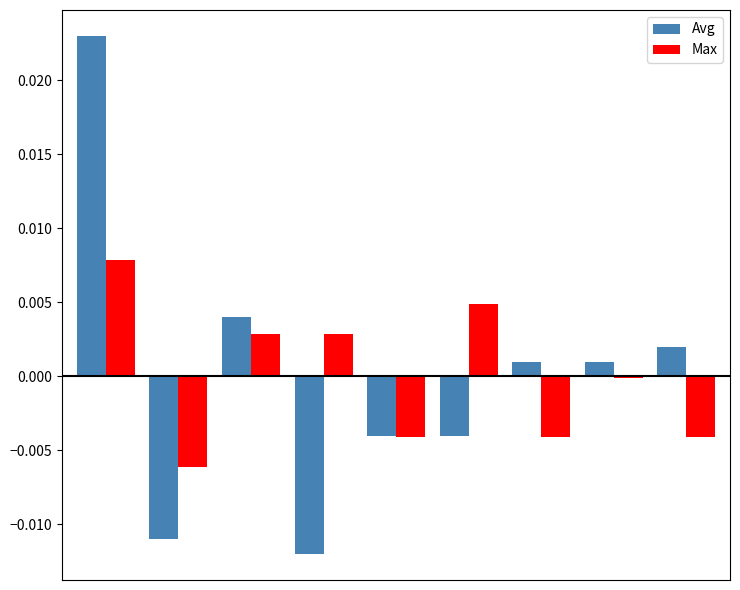

What are all the series names shown in the legend?

Avg, Max